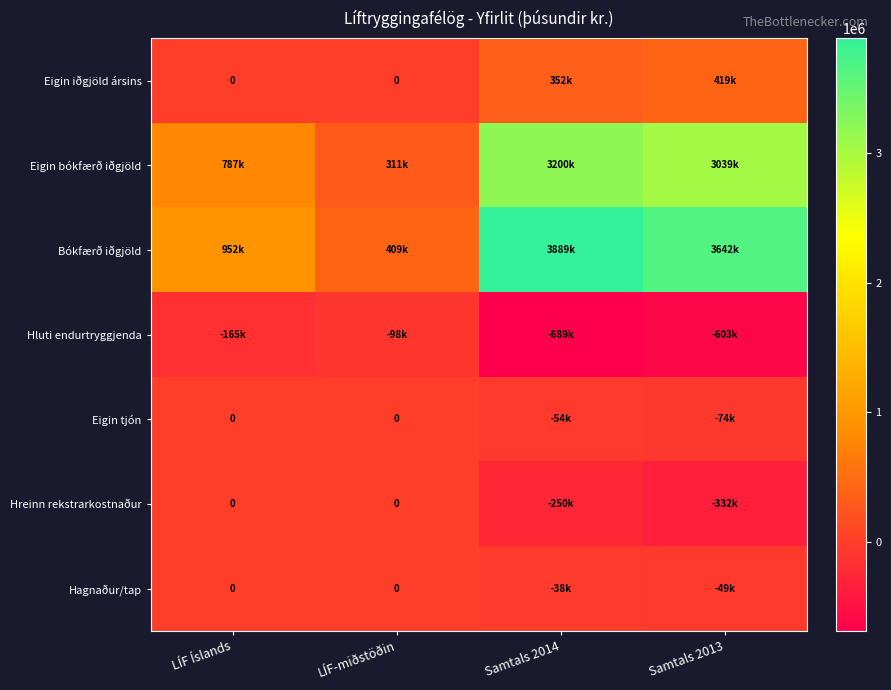

What is the spread (max minus min) of values at Samtals 2013?

4245574.7